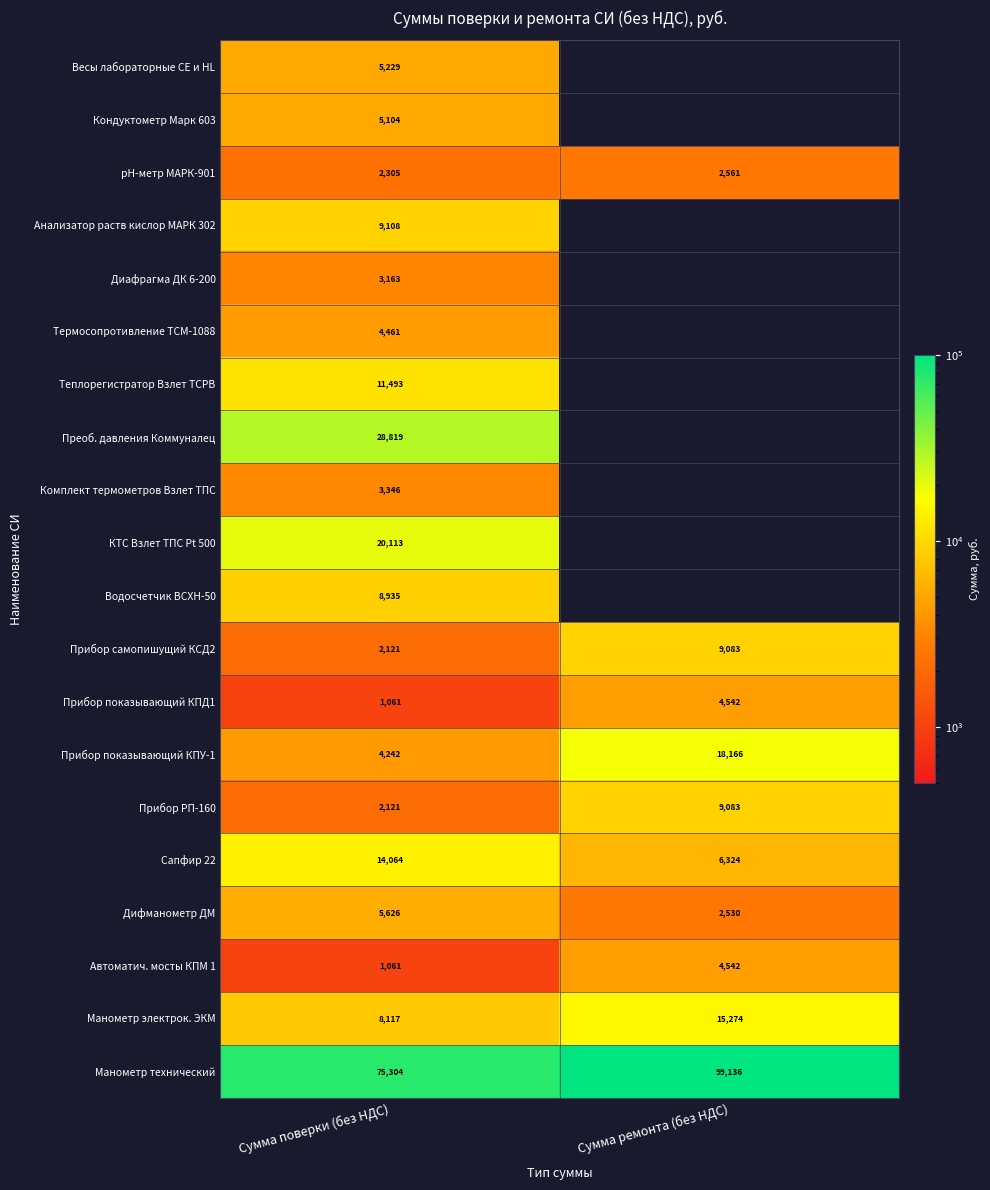

Where is Манометр технический nearest to the value 87220?

Сумма поверки (без НДС)